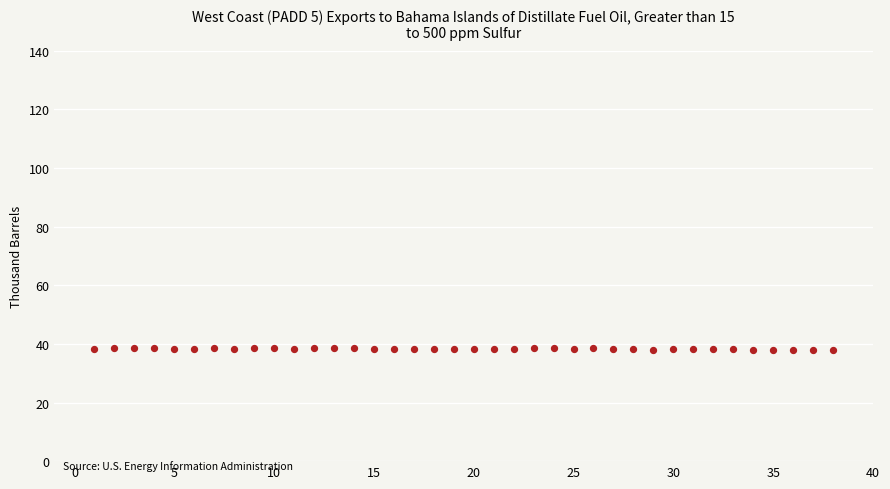

What is the range of X values (max minus min)?

37.0